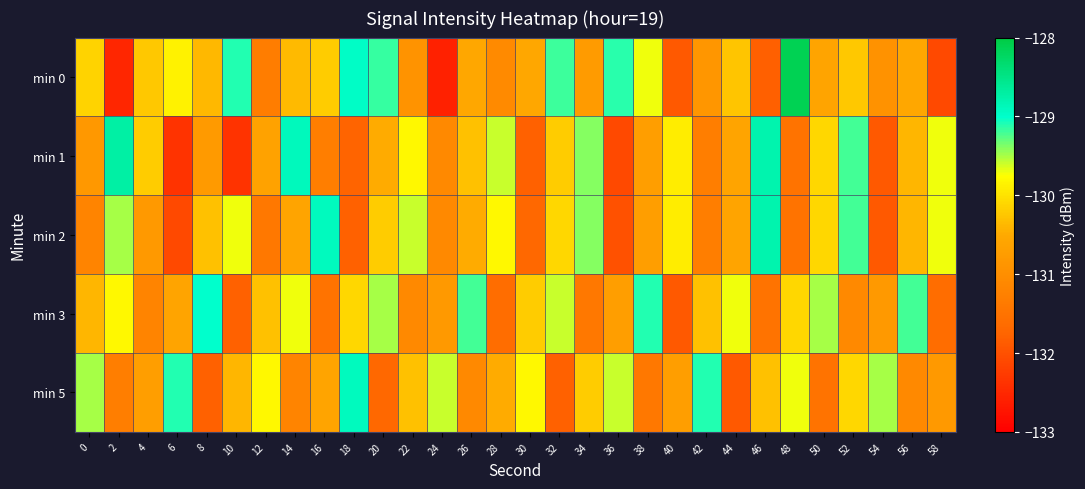

Which has a higher value, 30 or 36?

36